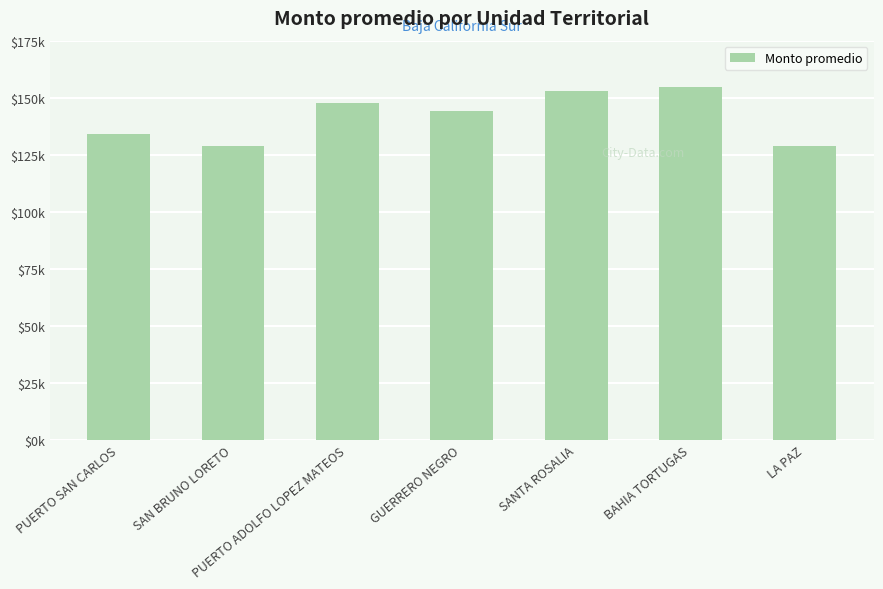

Does the chart contain any negative values?

No